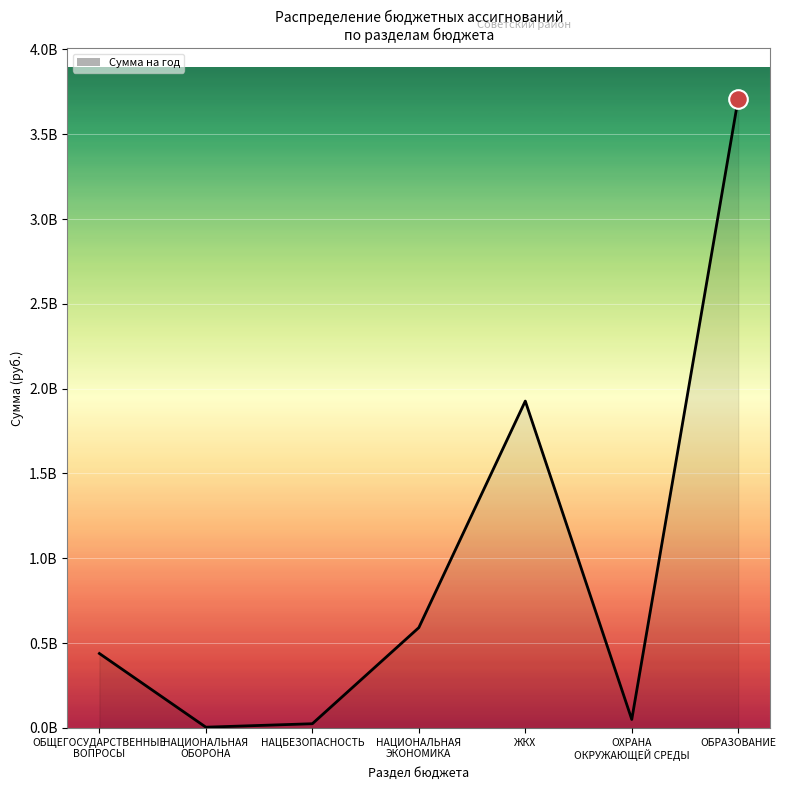

Approximately how many times larger is the value at НАЦИОНАЛЬНАЯ
ЭКОНОМИКА compared to НАЦИОНАЛЬНАЯ
ОБОРОНА?

132.8